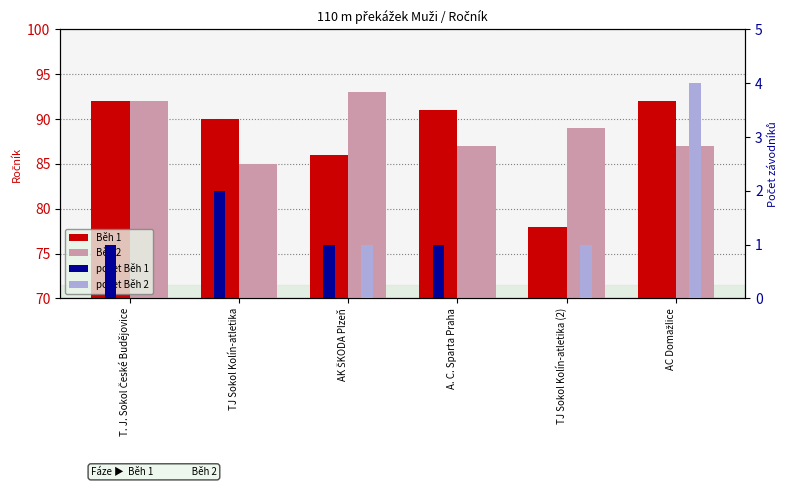

What is the difference between the highest and lowest values at TJ Sokol Kolín-atletika (2)?

89